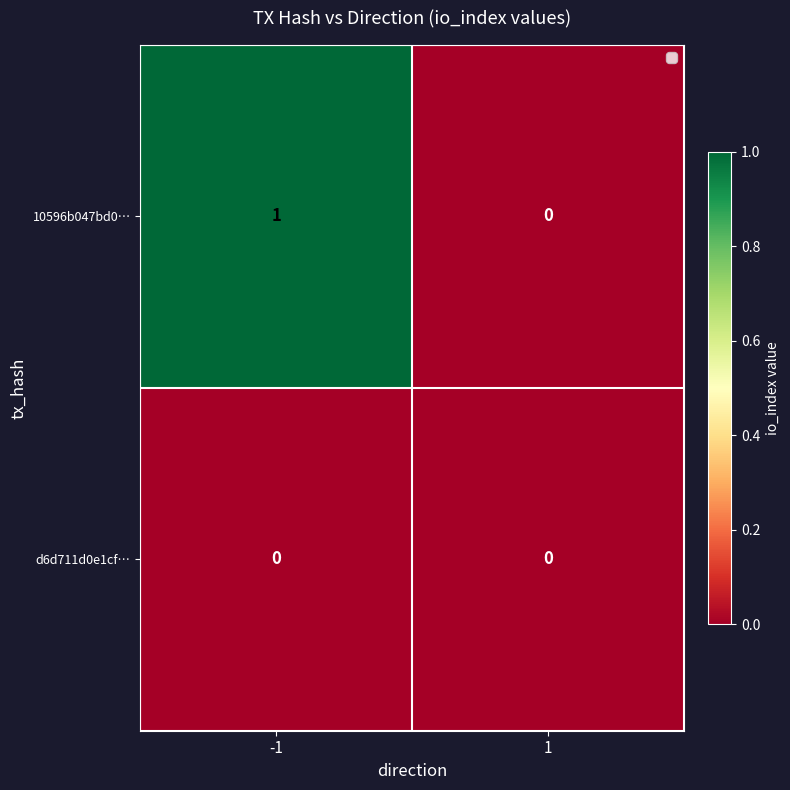

At -1, list the series in order from largest to smallest.

10596b047bd0…, d6d711d0e1cf…